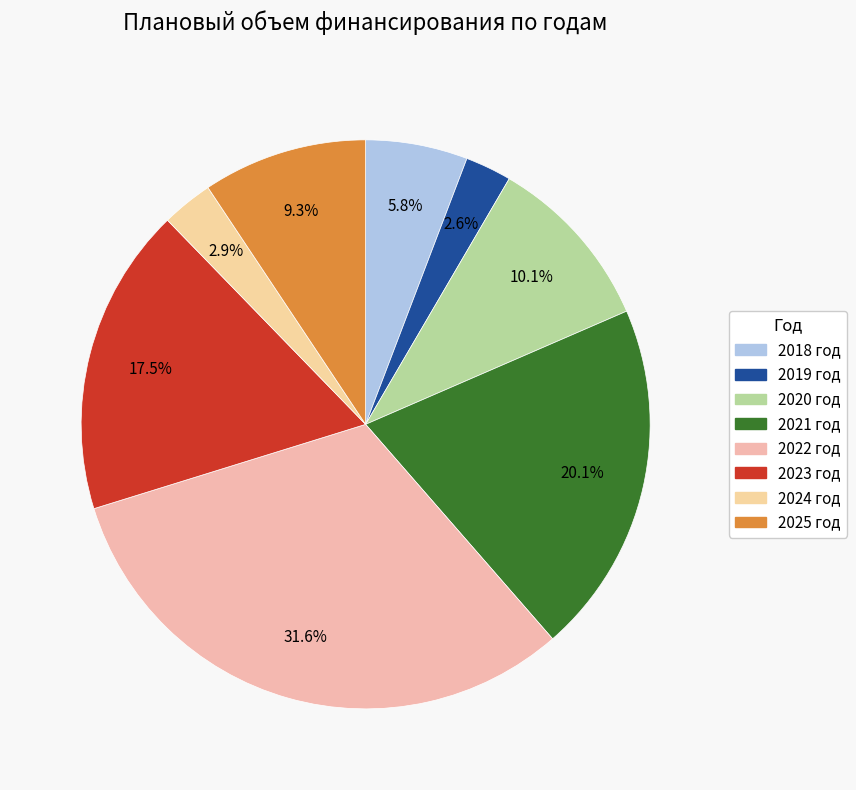

Is it true that 2018 год is 1% of the pie?

False